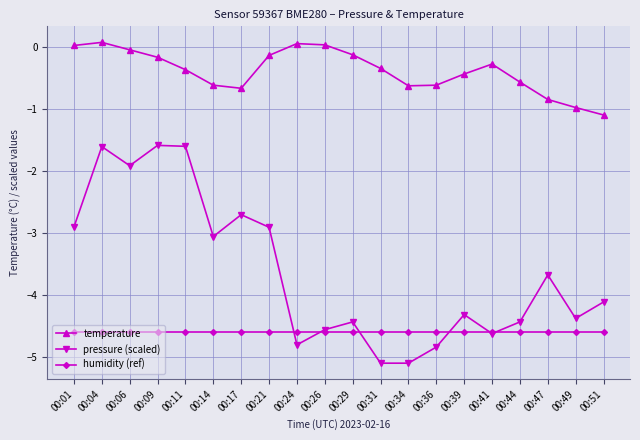

True or false: humidity (ref) and temperature intersect in this chart.

False